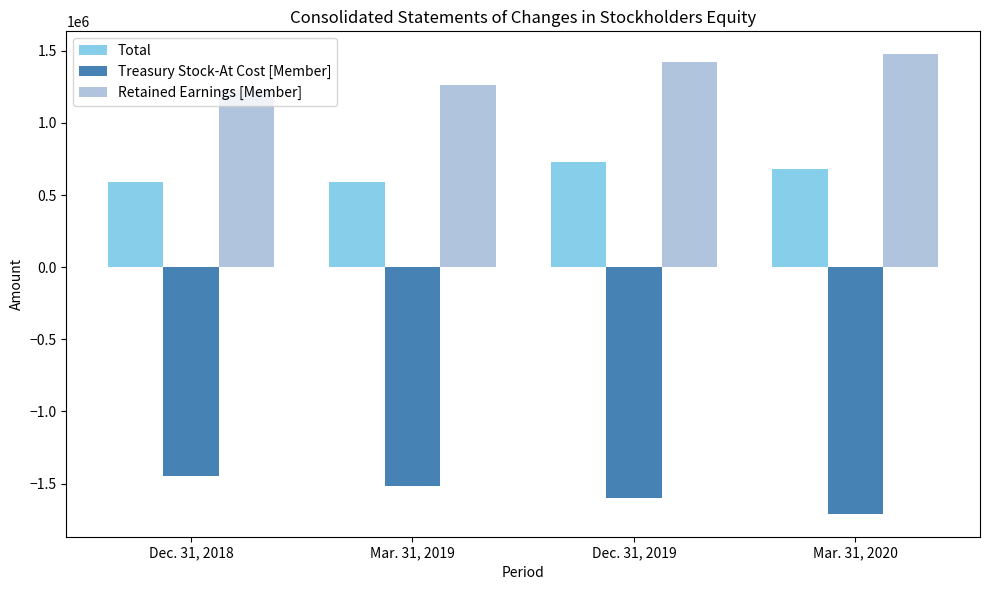

Is it true that Treasury Stock-At Cost [Member] equals -2193969 at Dec. 31, 2018?

False